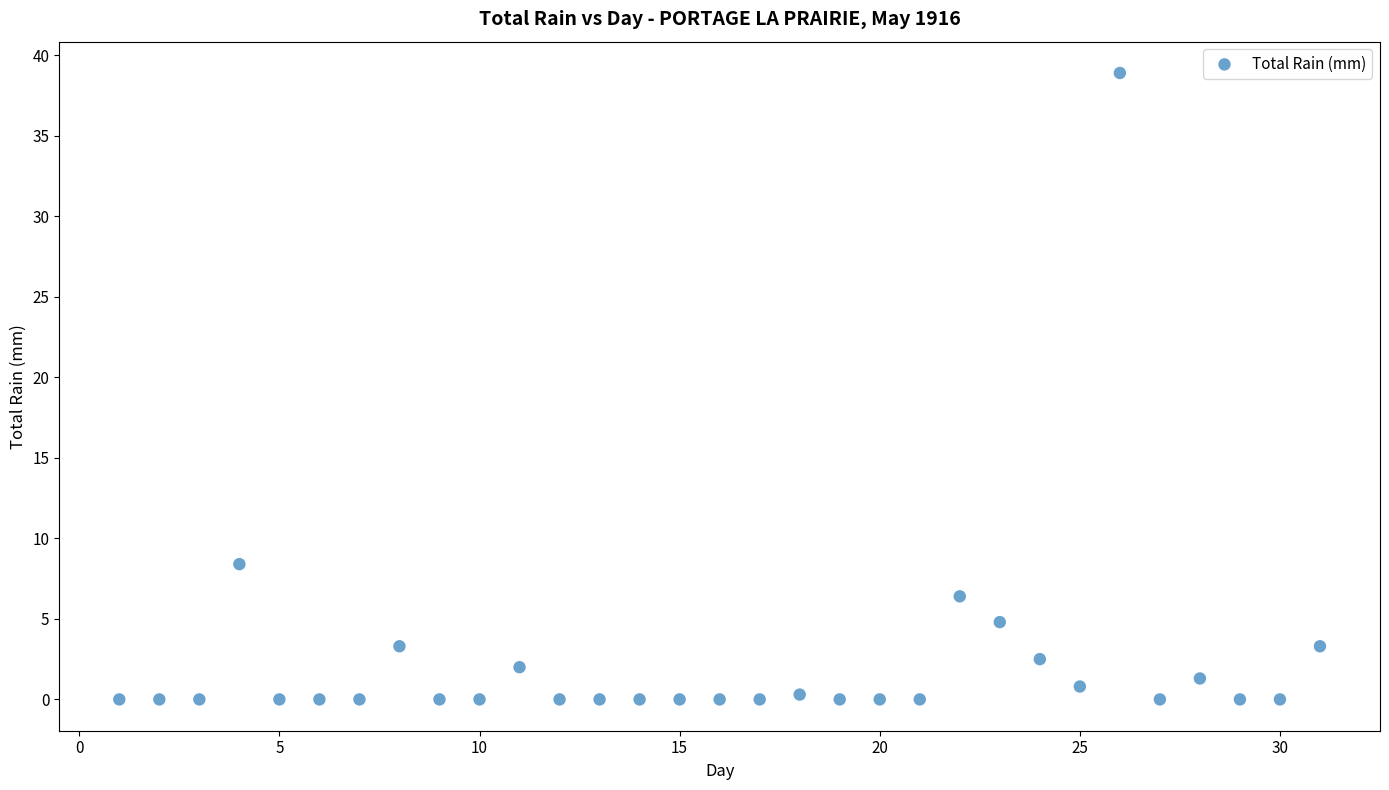

What Y value in the scatter plot is closest to 19?

8.4